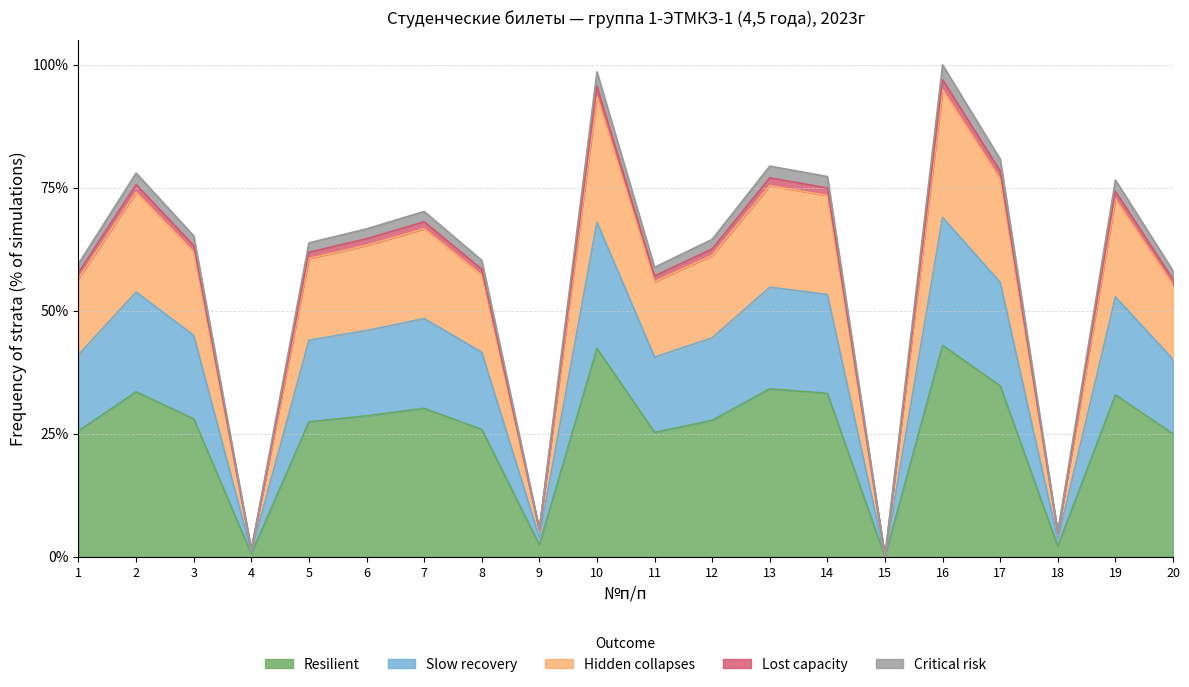

At which category does the data reach its first local peak?

2